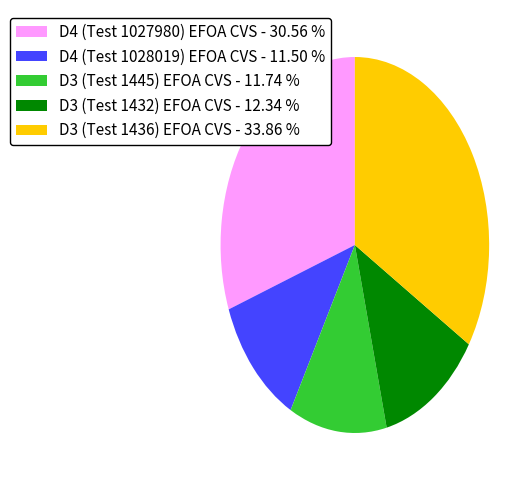

The D3 (Test 1436) EFOA CVS slice represents 34% of the pie. True or false?

True